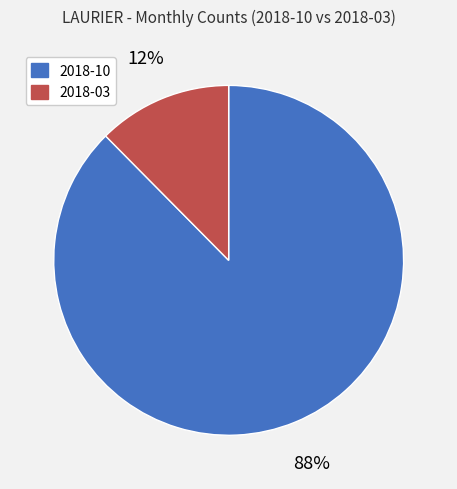

Between 2018-10 and 2018-03, which is larger?

2018-10